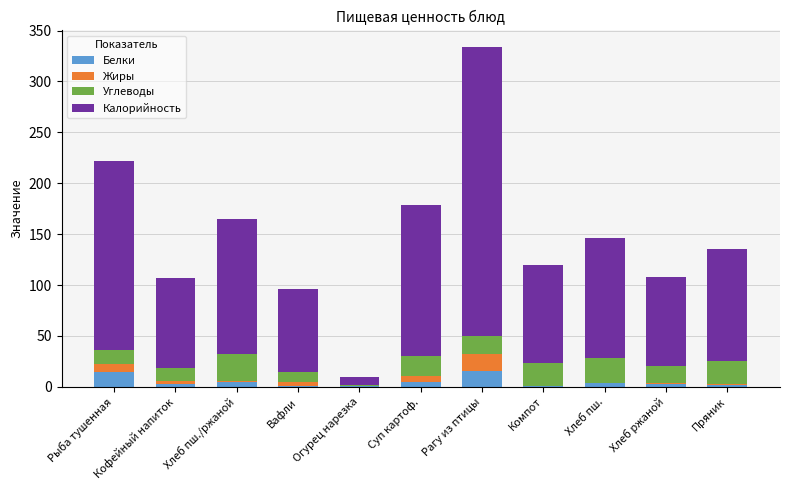

What is the highest value of the Белки series?

15.8